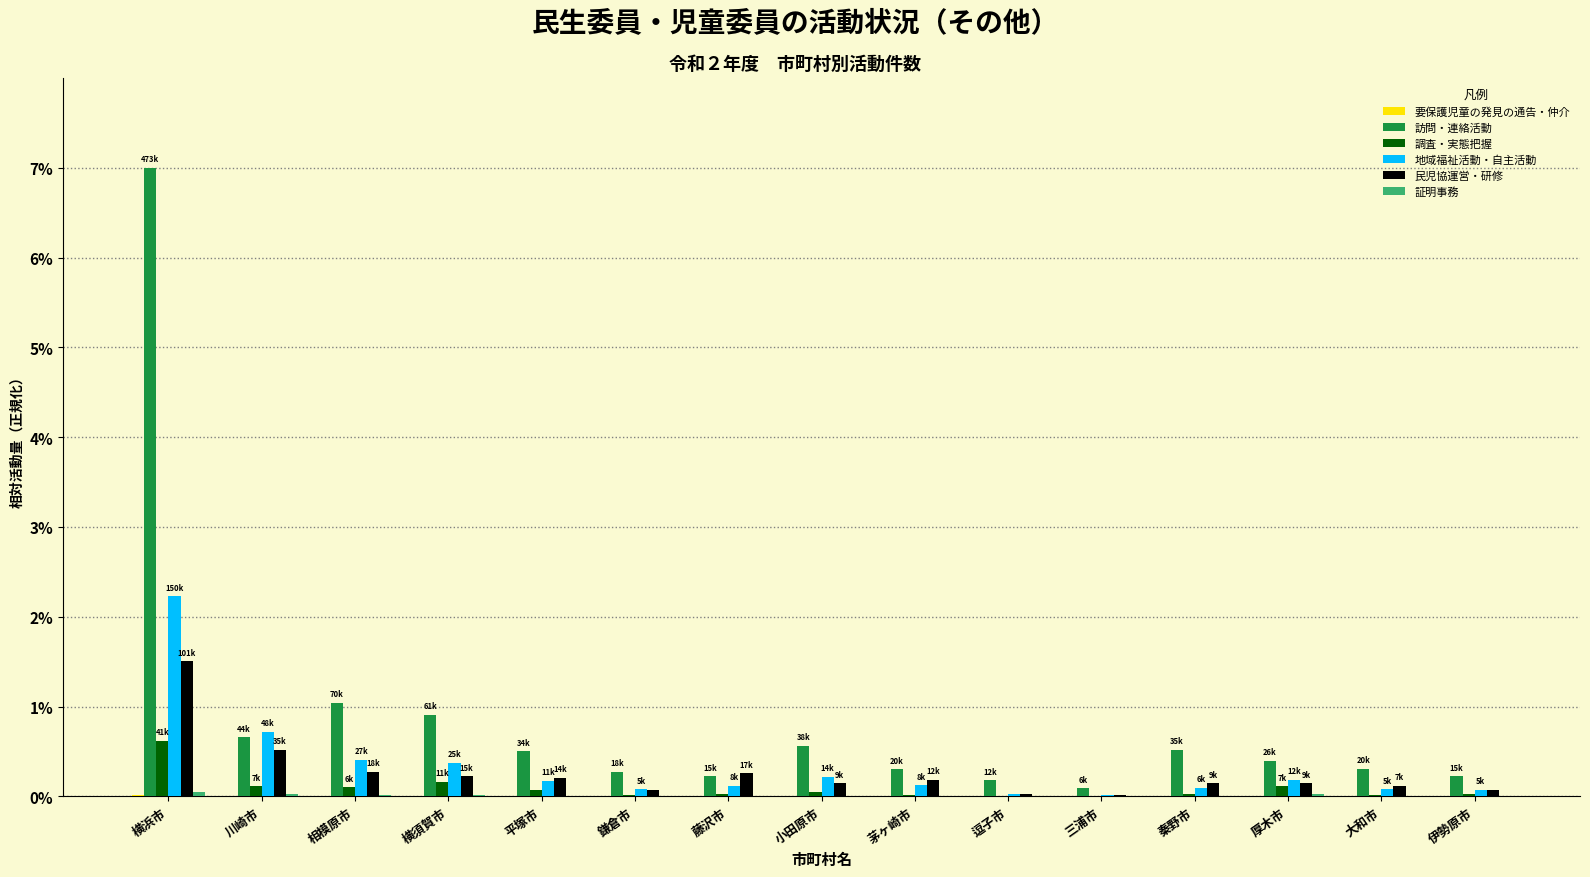

Which series has the largest total across all categories?

訪問・連絡活動